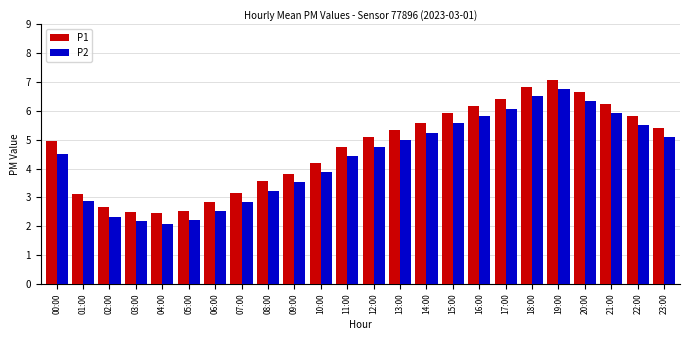

Is it true that P1 equals 1.9 at 11:00?

False